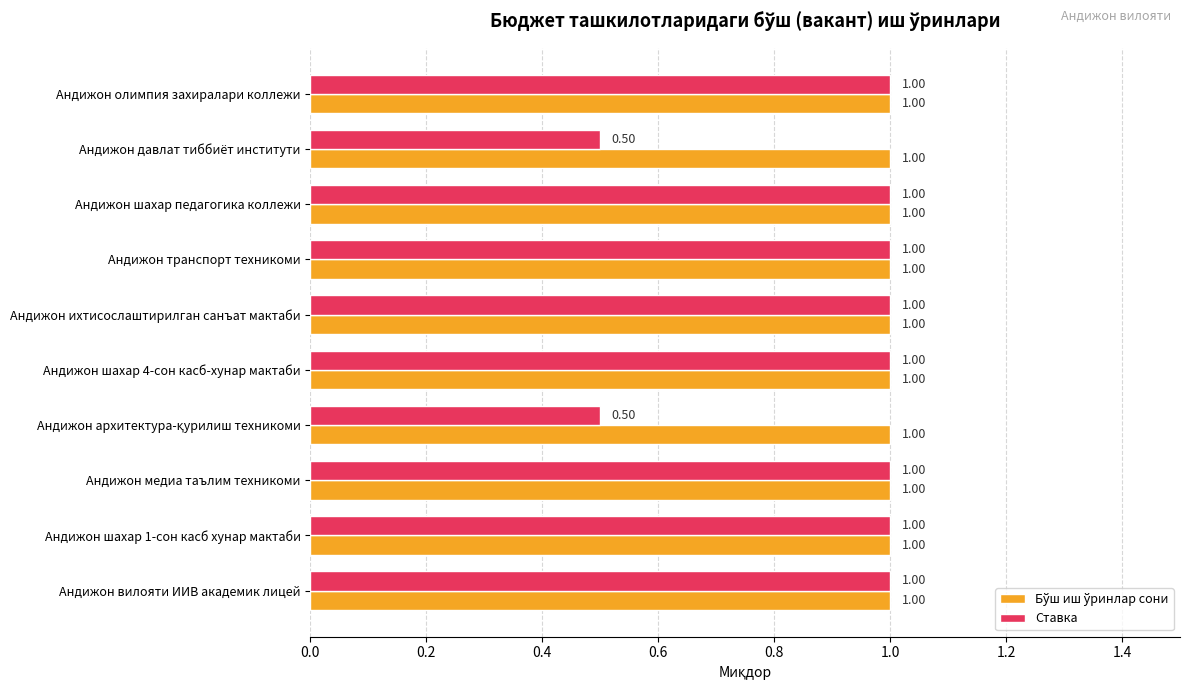

Which series has the widest spread of values?

Ставка